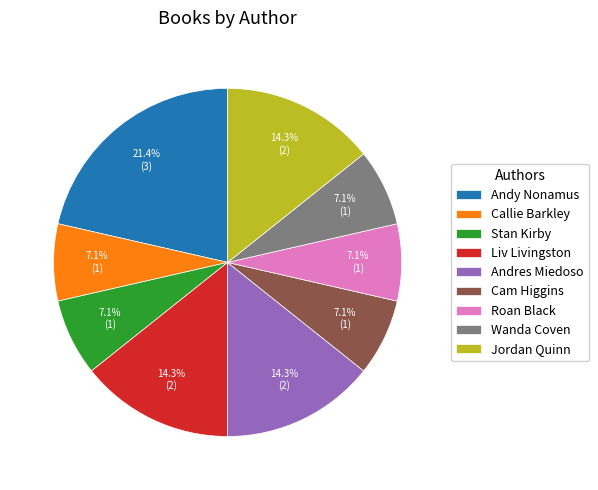

True or false: Stan Kirby accounts for 7% of the total.

True